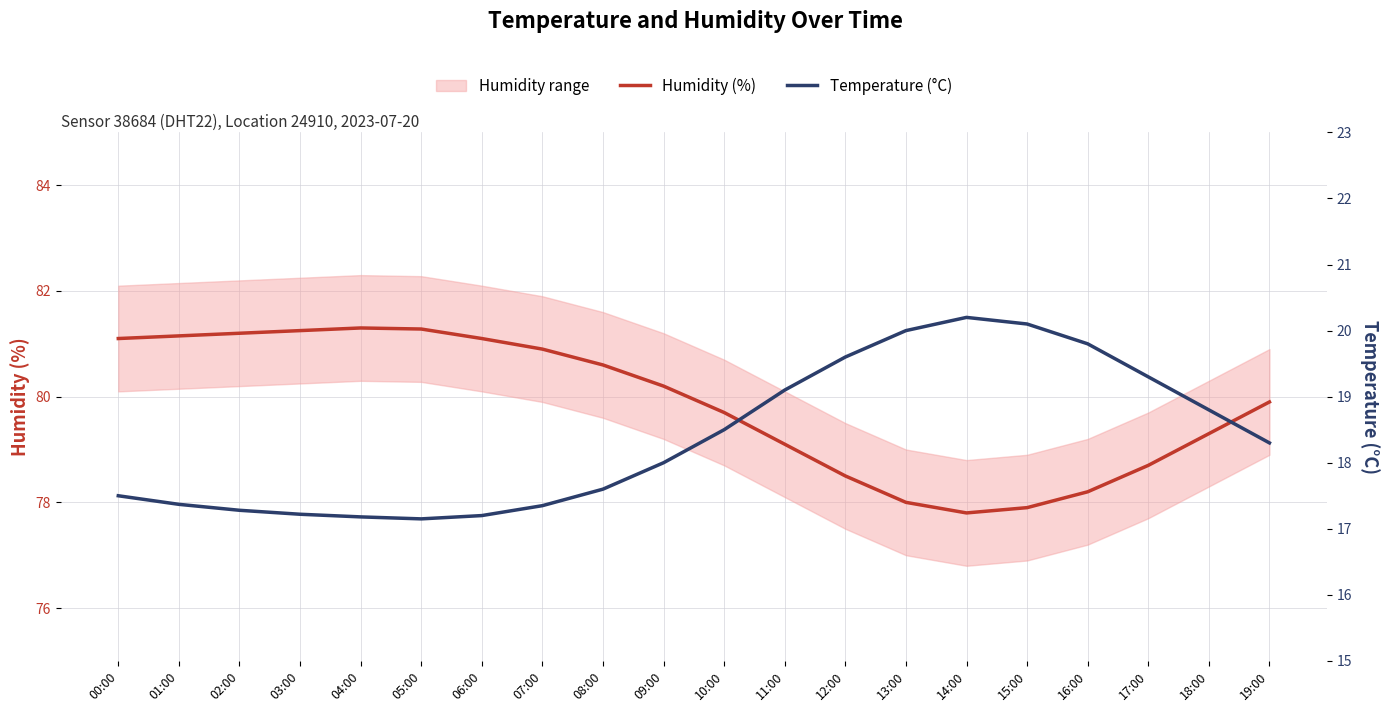

Is this an area chart (filled region under the line)?

No